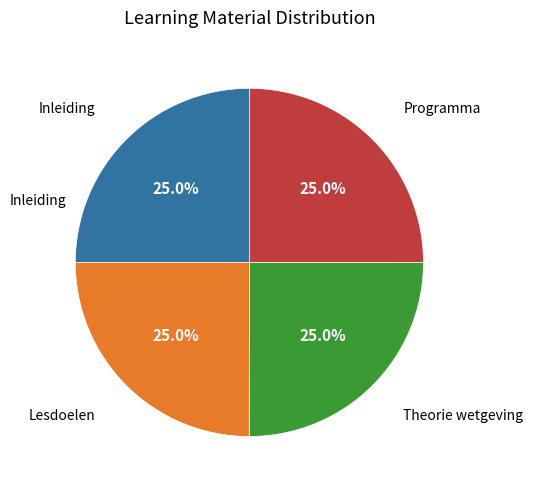

To the nearest percent, what is the average slice percentage?

25%